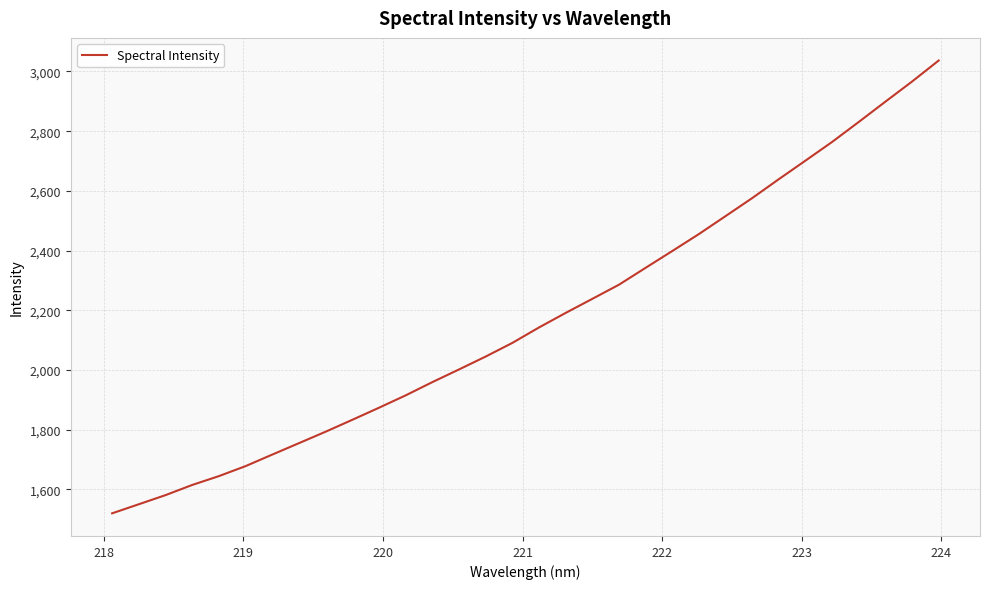

What is the minimum value shown in the chart?

1520.0